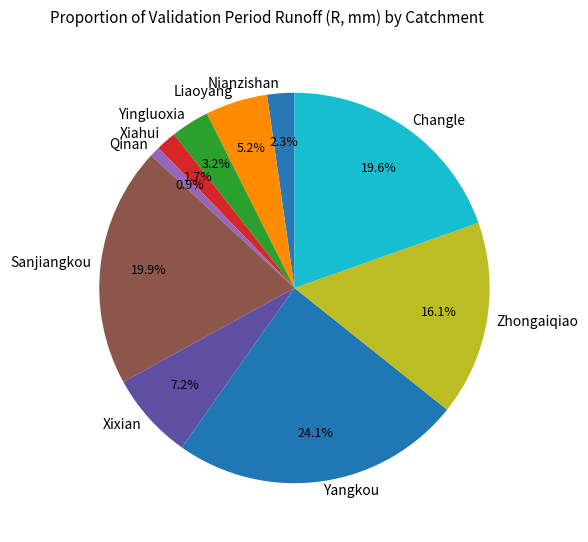

Is there any slice that represents more than half of the pie?

No